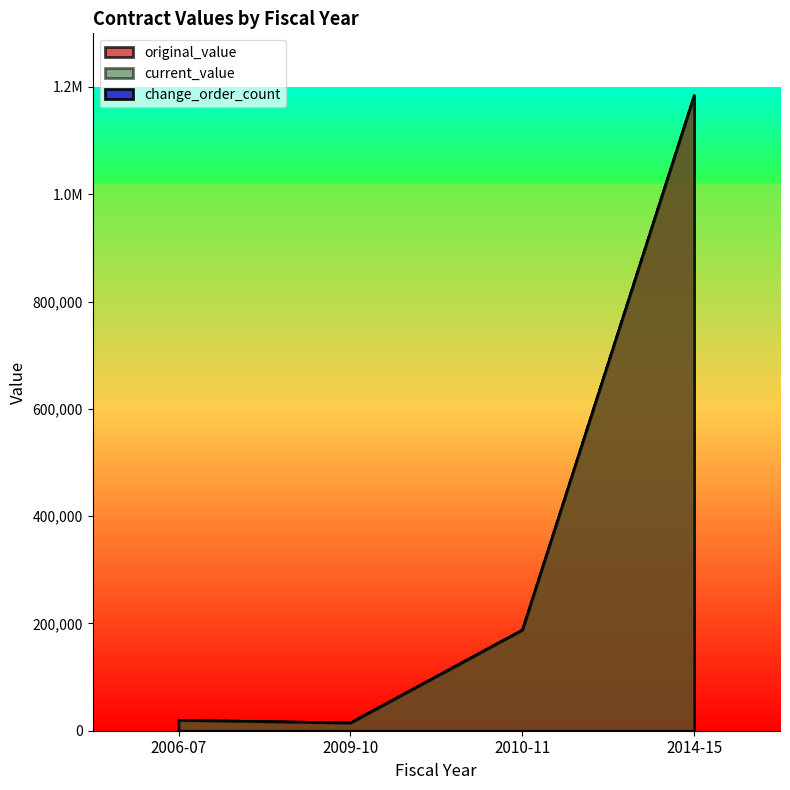

Which series has the largest total across all categories?

original_value